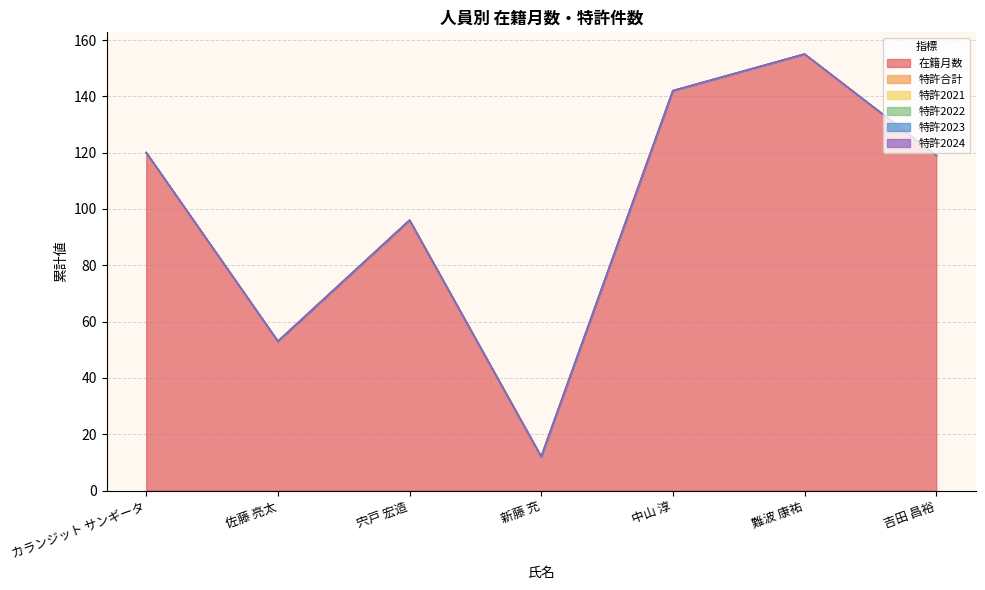

At which label is 特許2023 closest to 0?

カランジット サンギータ